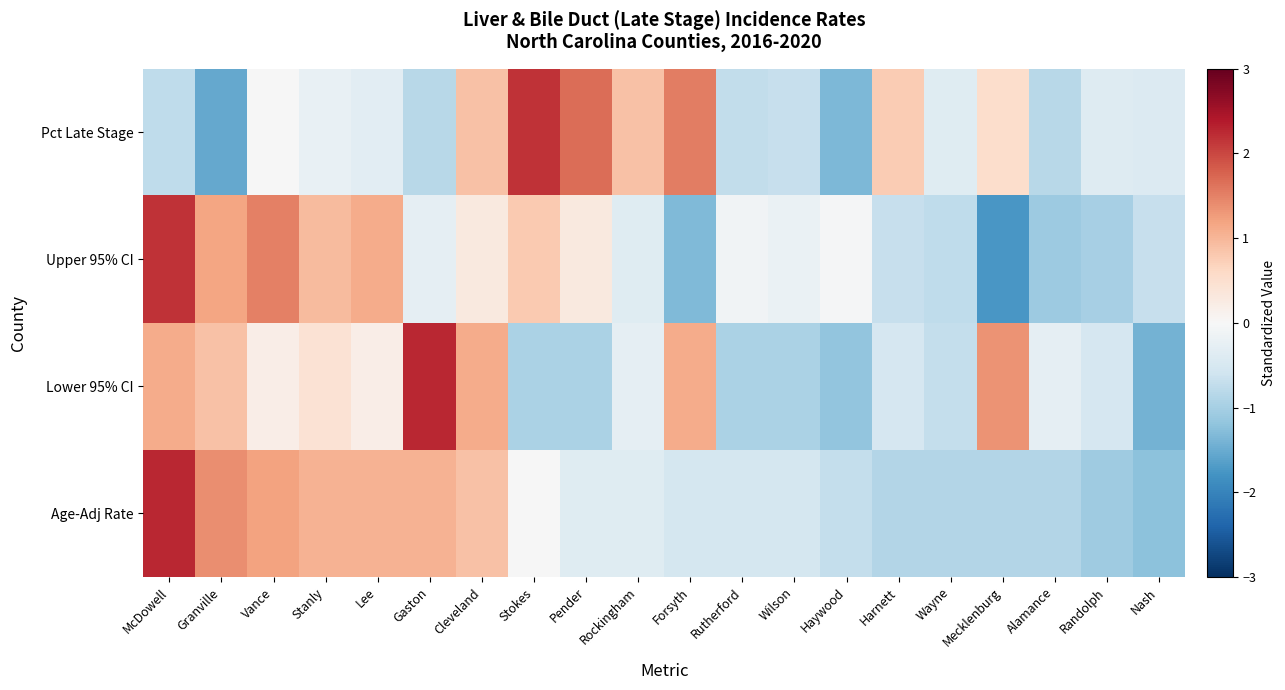

What is the difference between the highest and lowest values at Rutherford?

0.8